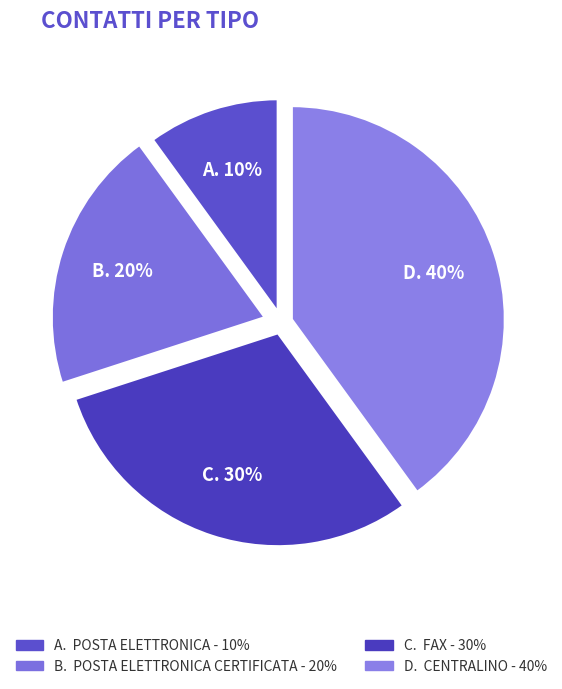

Count the number of slices in the pie.

4